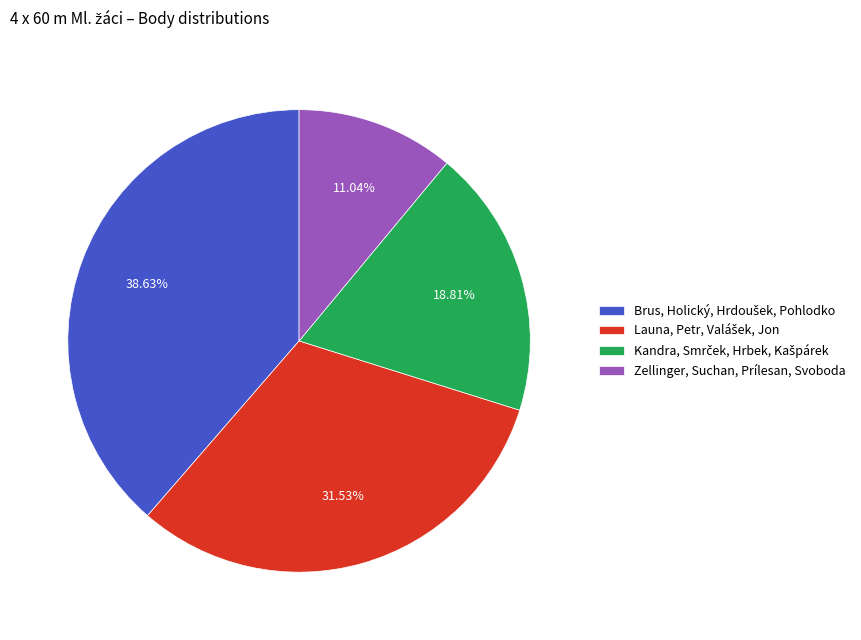

What is the smallest slice in the pie chart?

Zellinger, Suchan, Prílesan, Svoboda